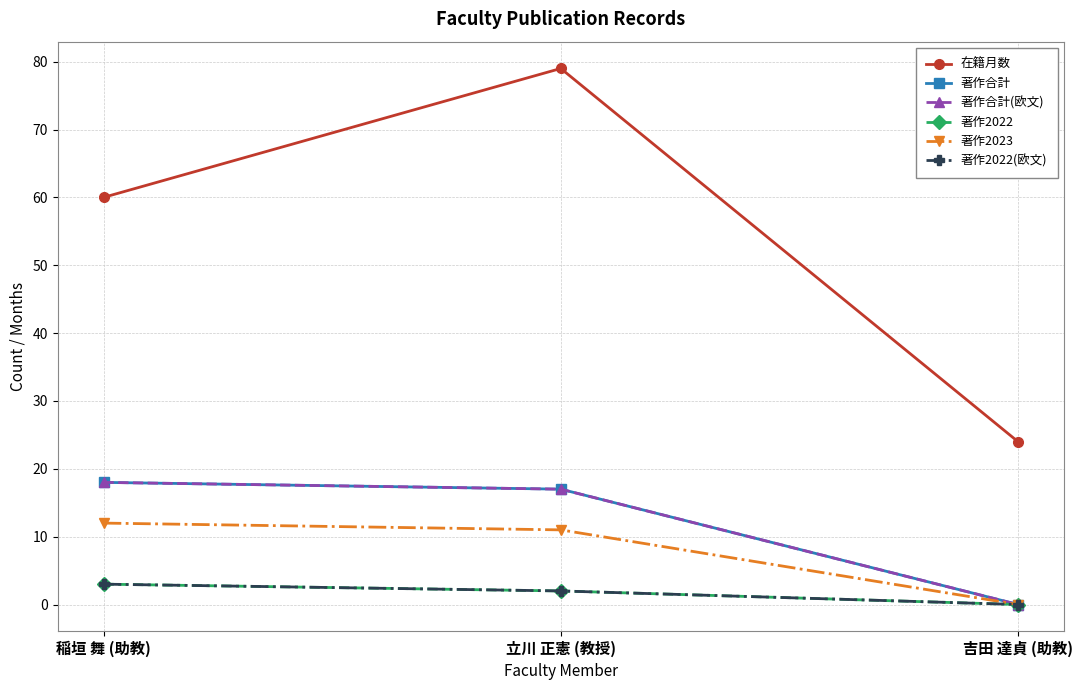

Which category has the highest value across all series?

立川 正憲 (教授)